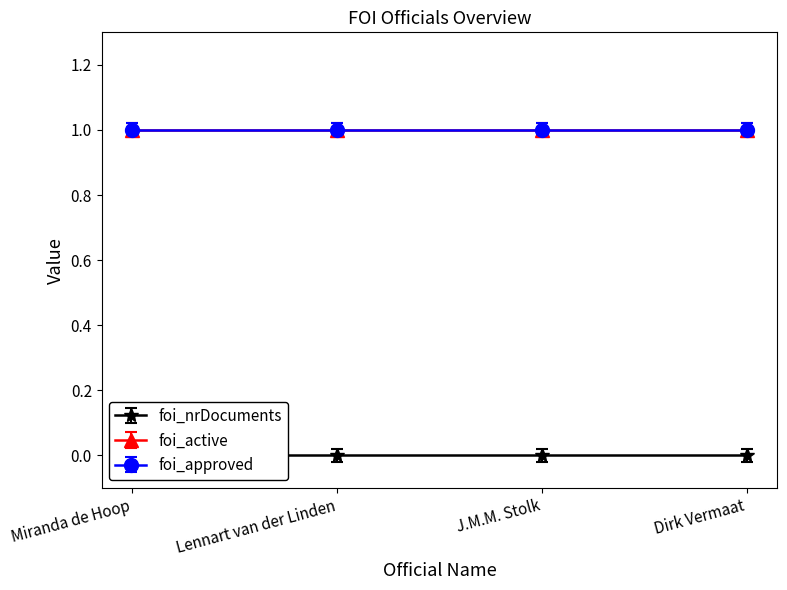

What is the label of the 1st point from the left?

Miranda de Hoop